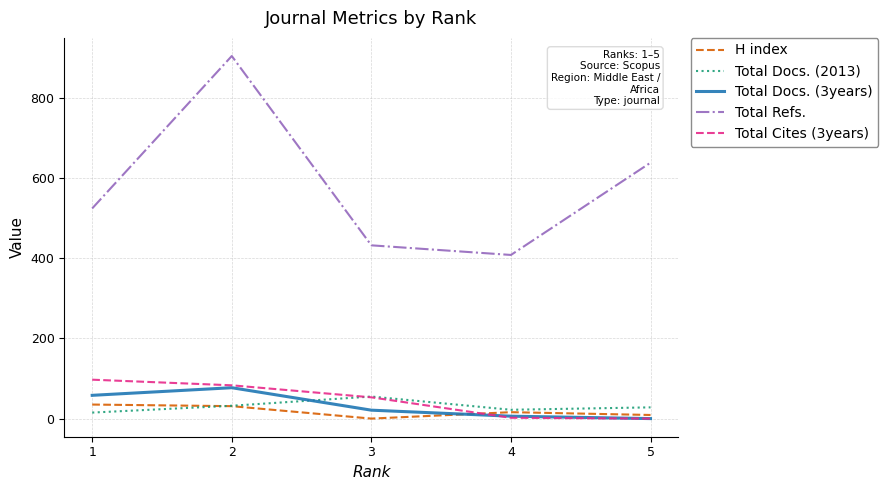

True or false: Total Cites (3years) and Total Refs. intersect in this chart.

False